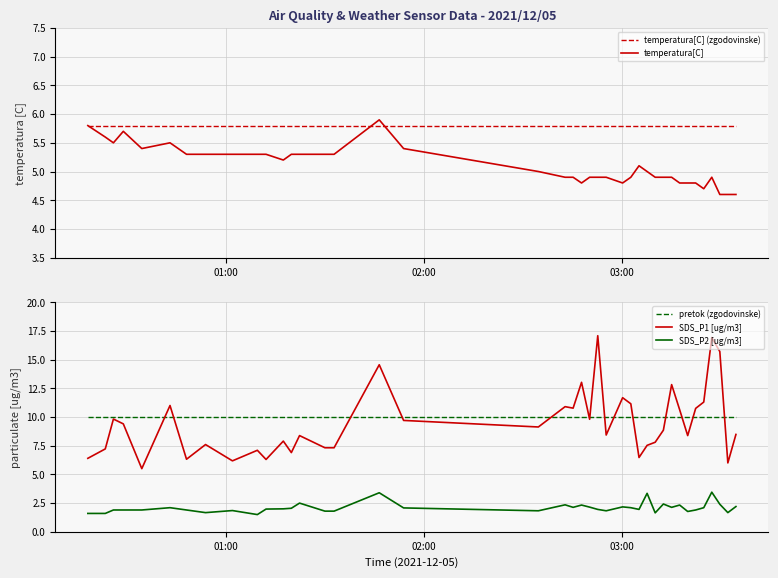

What is the sum of all temperatura[C] values?

204.3